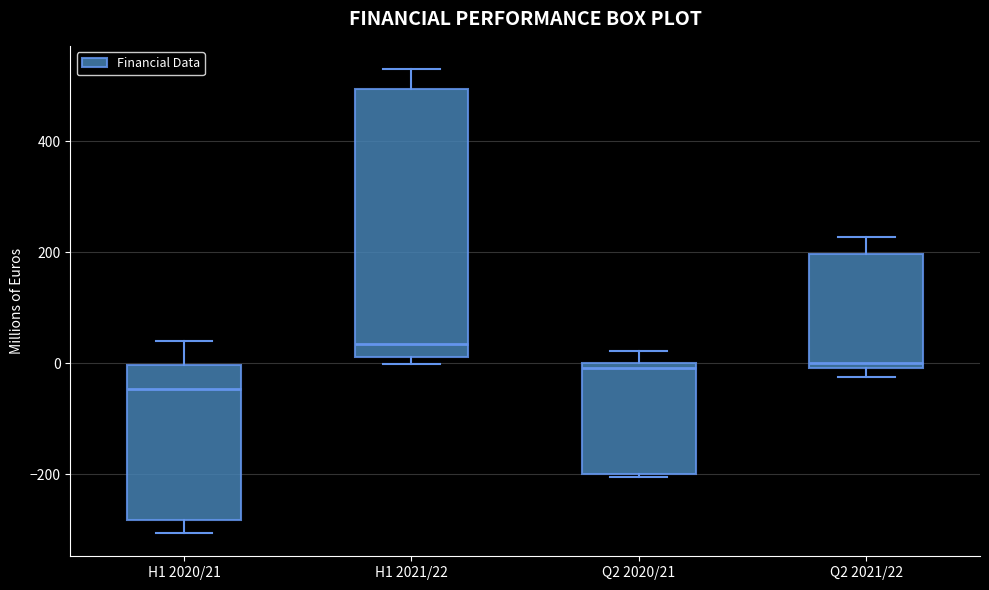

Reading left to right, read every box against the y-axis: the position of its median line, the range the box covers, and the ends of its whiskers. The values are not printed on the chart, so give them approximately, as read against the axis.

H1 2020/21: median -40, box -280 to 0, whiskers -300 to 40
H1 2021/22: median 40, box 20 to 500, whiskers 0 to 520
Q2 2020/21: median 0 (just below the box's upper edge), box -200 to 0, whiskers -200 to 20
Q2 2021/22: median 0 (just above the box's lower edge), box 0 to 200, whiskers -20 to 220